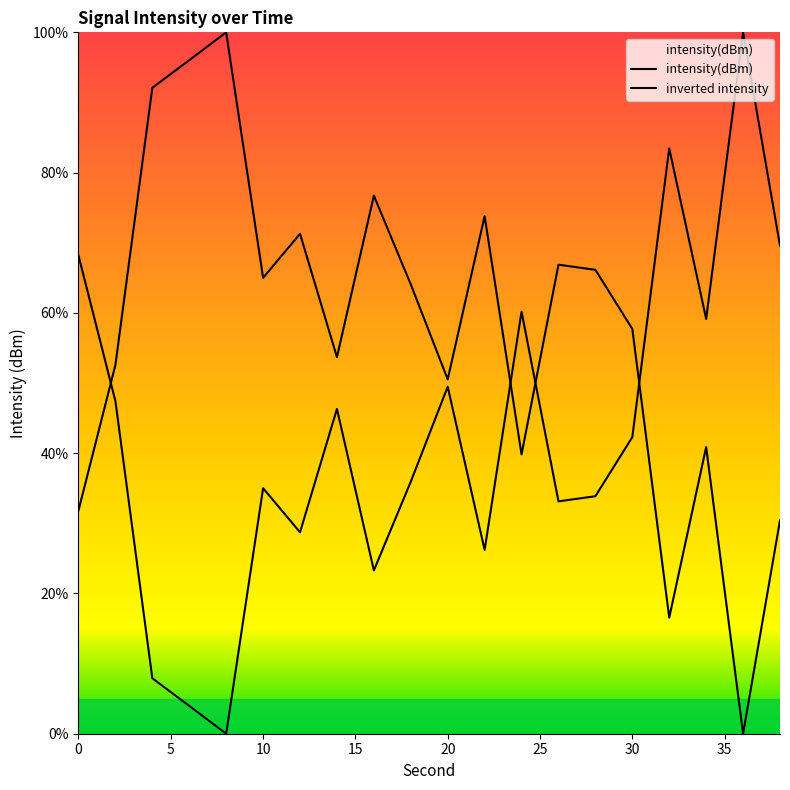

Does the chart display data point markers on the line(s)?

No